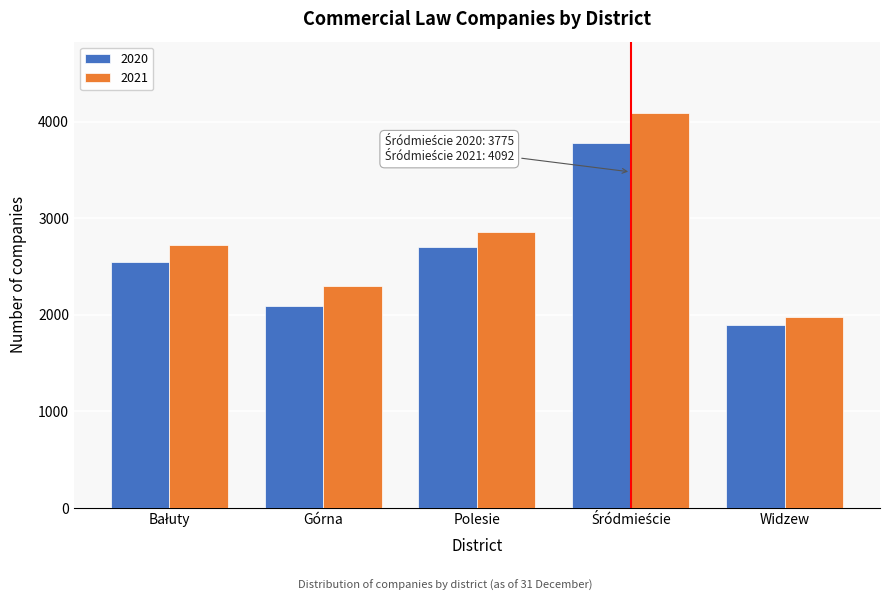

Reading left to right, transcribe all the data shown in this chart.

2020: 2548	2086	2703	3775	1895
2021: 2717	2294	2859	4092	1975